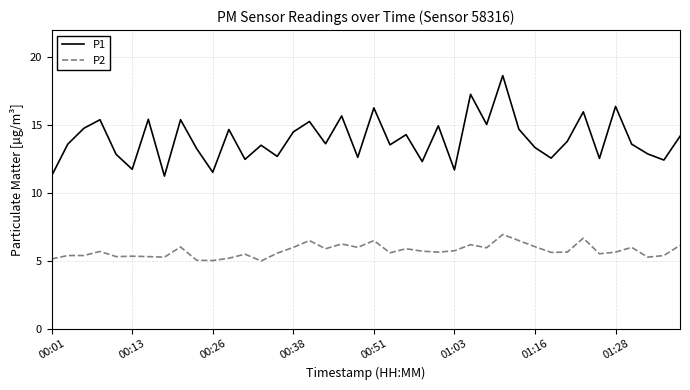

What is the lowest value of the P2 series?

5.0